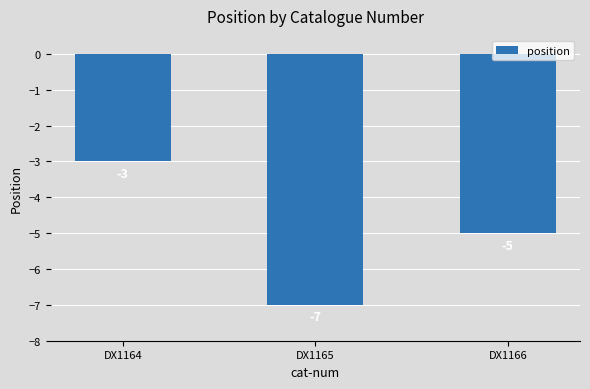

How many values are between -7 and -3?

3